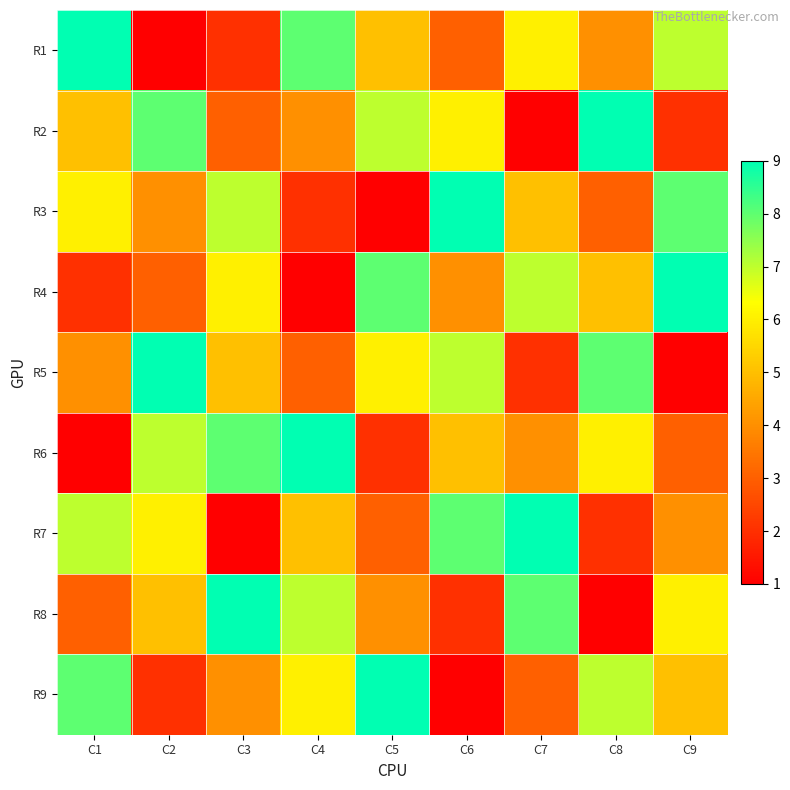

Reading left to right, what are all the values shown in this chart?

R1: C1=9	C2=1	C3=2	C4=8	C5=5	C6=3	C7=6	C8=4	C9=7
R2: C1=5	C2=8	C3=3	C4=4	C5=7	C6=6	C7=1	C8=9	C9=2
R3: C1=6	C2=4	C3=7	C4=2	C5=1	C6=9	C7=5	C8=3	C9=8
R4: C1=2	C2=3	C3=6	C4=1	C5=8	C6=4	C7=7	C8=5	C9=9
R5: C1=4	C2=9	C3=5	C4=3	C5=6	C6=7	C7=2	C8=8	C9=1
R6: C1=1	C2=7	C3=8	C4=9	C5=2	C6=5	C7=4	C8=6	C9=3
R7: C1=7	C2=6	C3=1	C4=5	C5=3	C6=8	C7=9	C8=2	C9=4
R8: C1=3	C2=5	C3=9	C4=7	C5=4	C6=2	C7=8	C8=1	C9=6
R9: C1=8	C2=2	C3=4	C4=6	C5=9	C6=1	C7=3	C8=7	C9=5